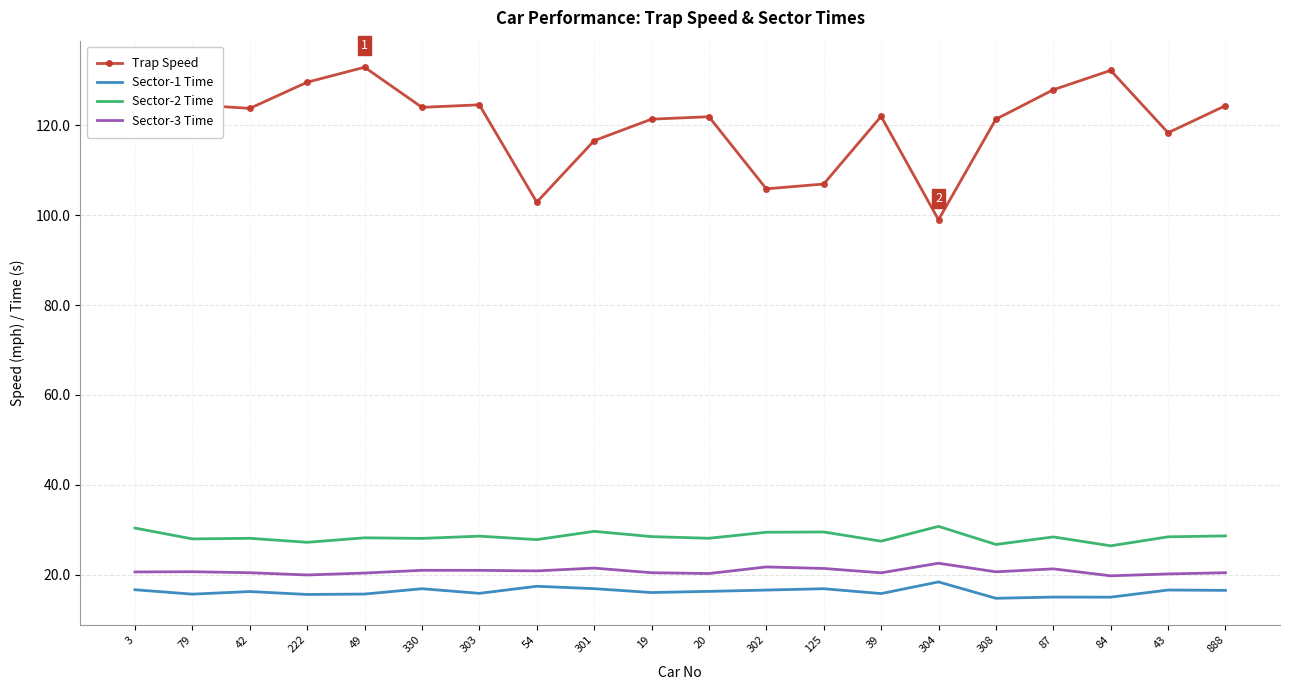

What position from the right is 330?

15